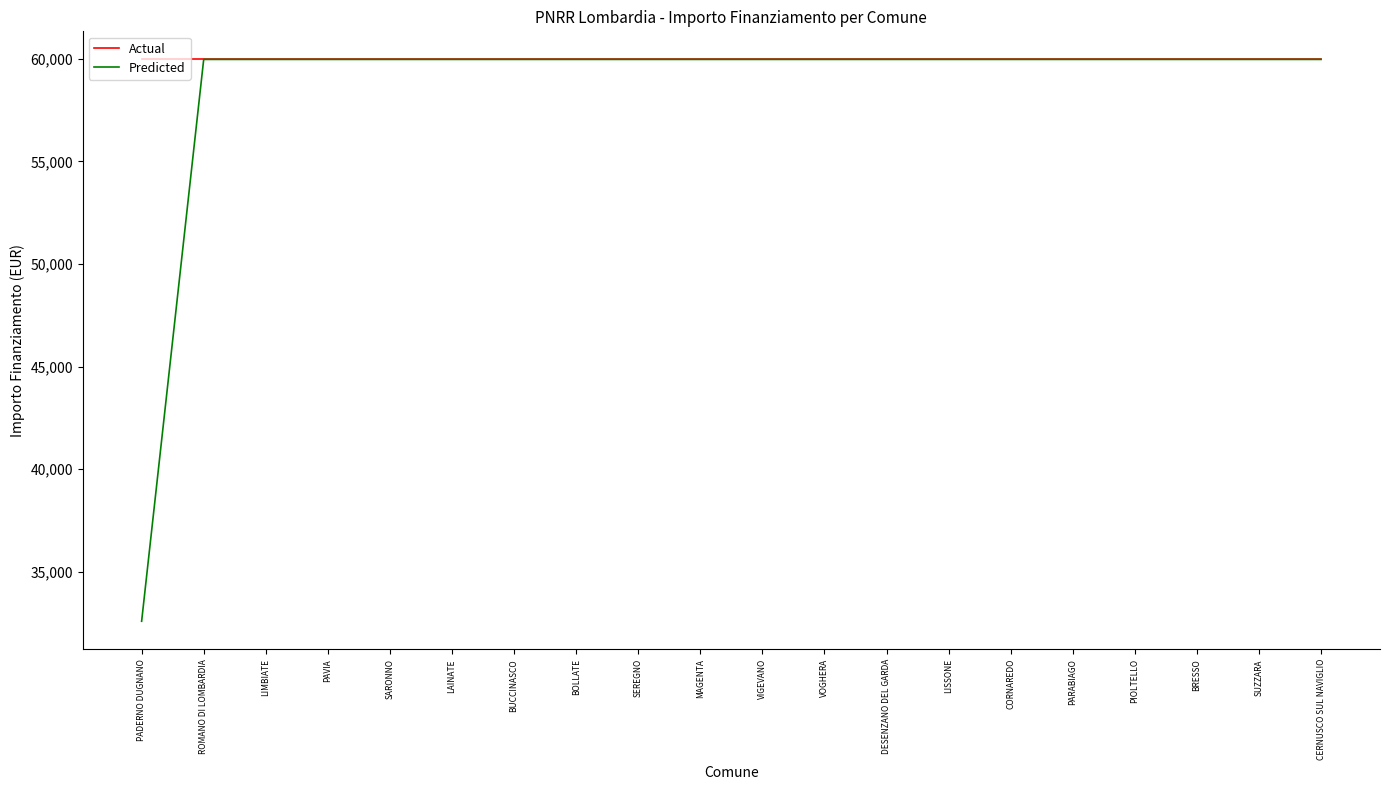

What is the sum of the Actual values at LAINATE and CORNAREDO?

119932